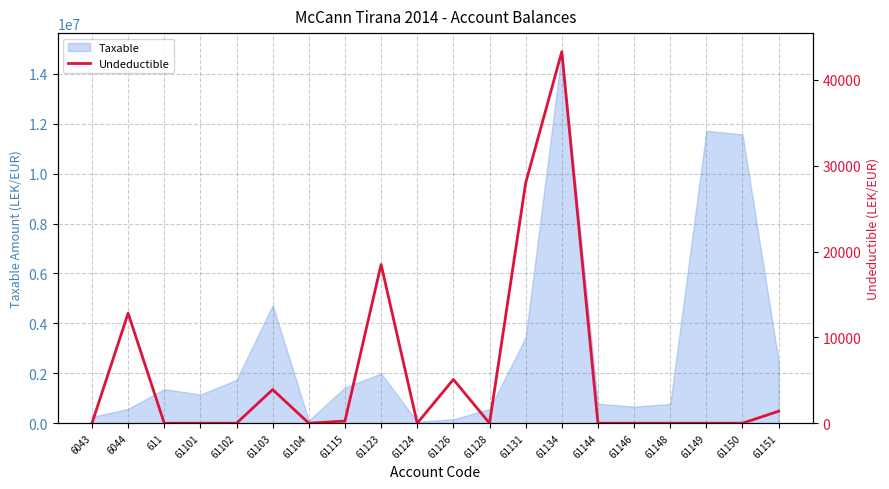

True or false: the data shows 3920 at 61103.

True